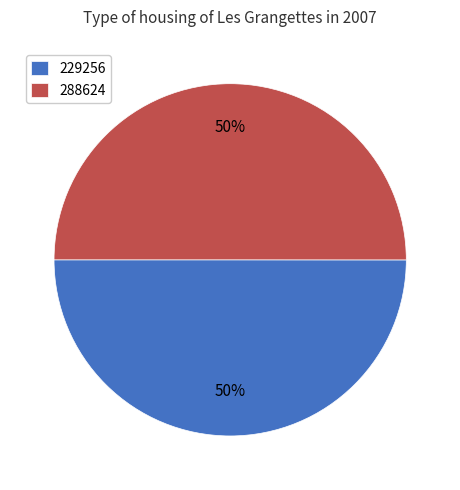

To the nearest percent, what portion does 229256 represent?

50%